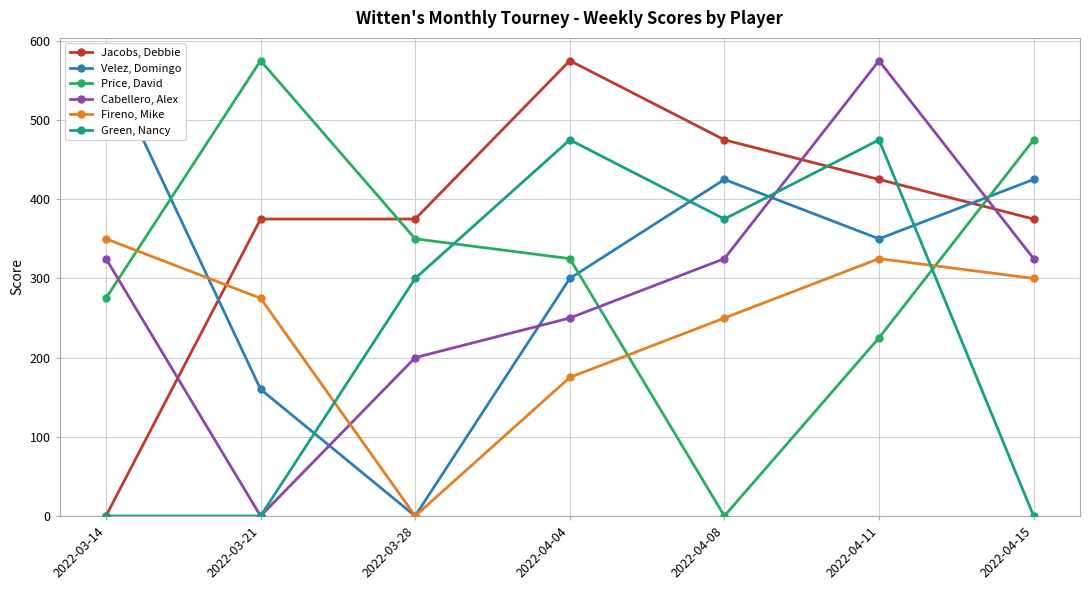

Between 2022-03-21 and 2022-03-14, which is larger?

2022-03-21